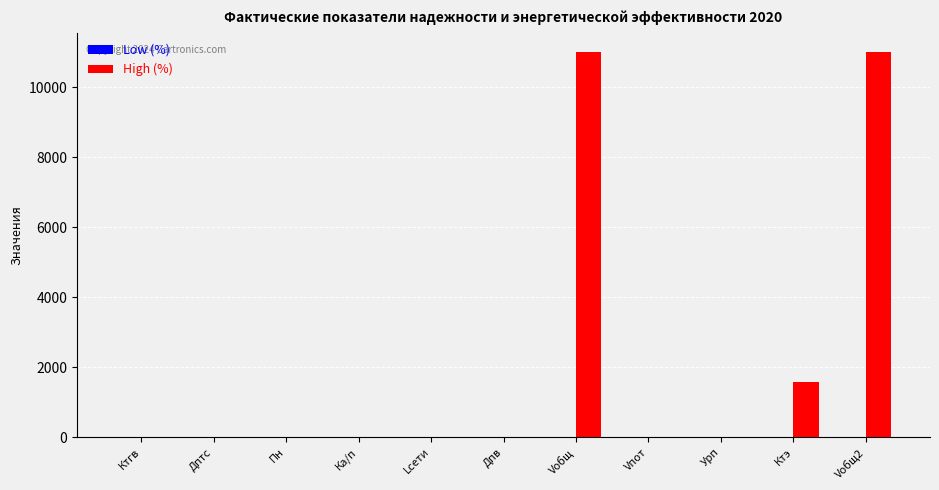

What is the maximum value shown in the chart?

11011.0